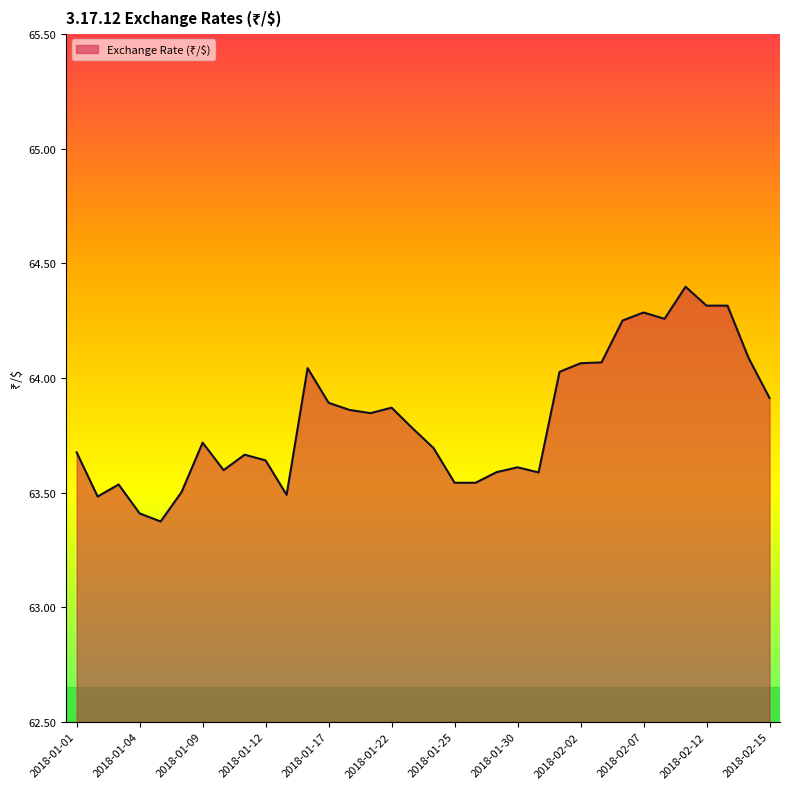

What is the smallest value displayed?

63.4